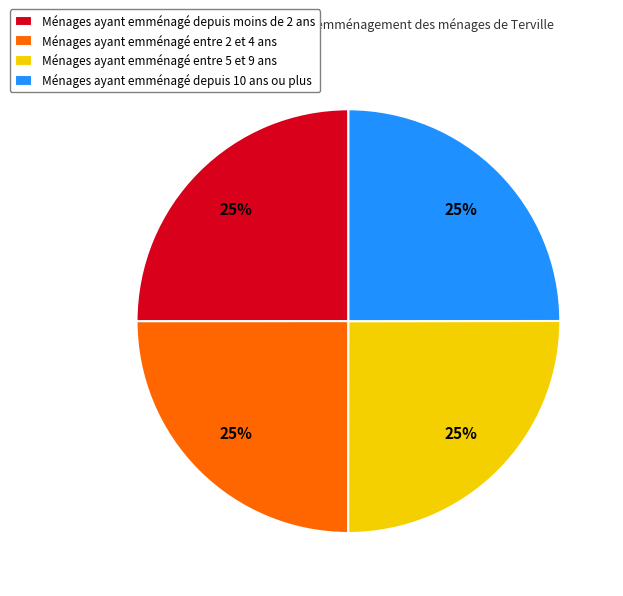

To the nearest percent, what portion does Ménages ayant emménagé entre 2 et 4 ans represent?

25%